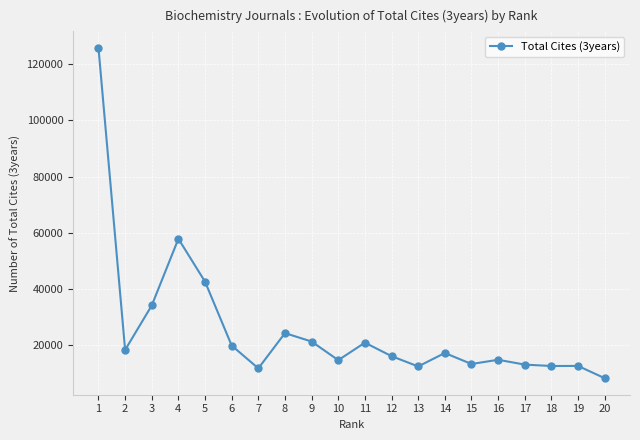

What is the difference between the maximum and minimum values?

117545